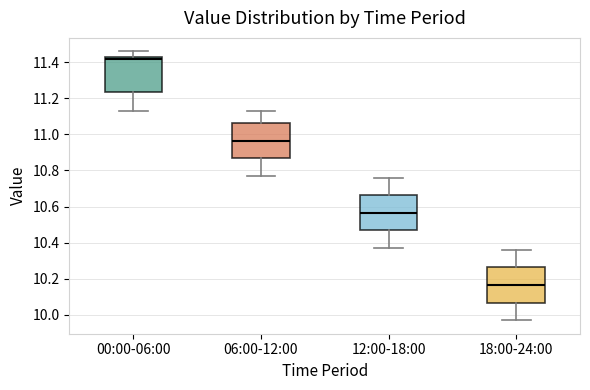

Which box's median line is the lowest?

18:00-24:00